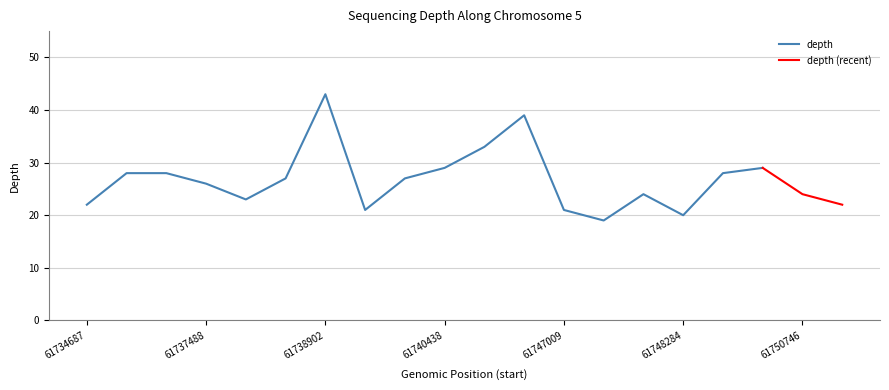

At which category does the chart reach its minimum across all series?

61747160